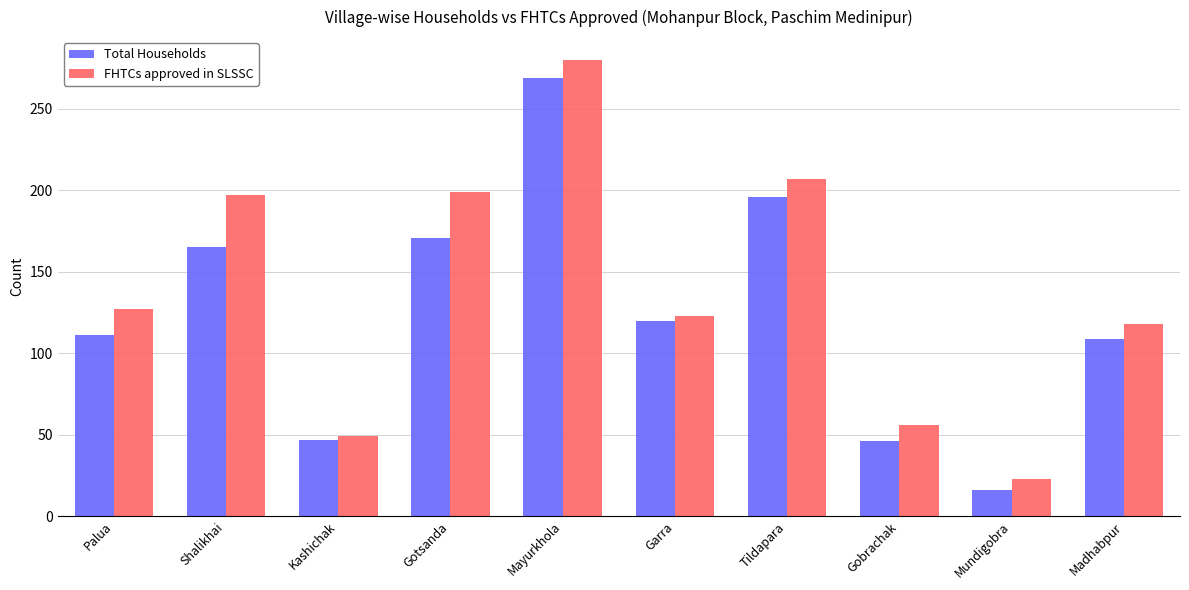

Are the bars grouped side by side (vs. stacked)?

Yes